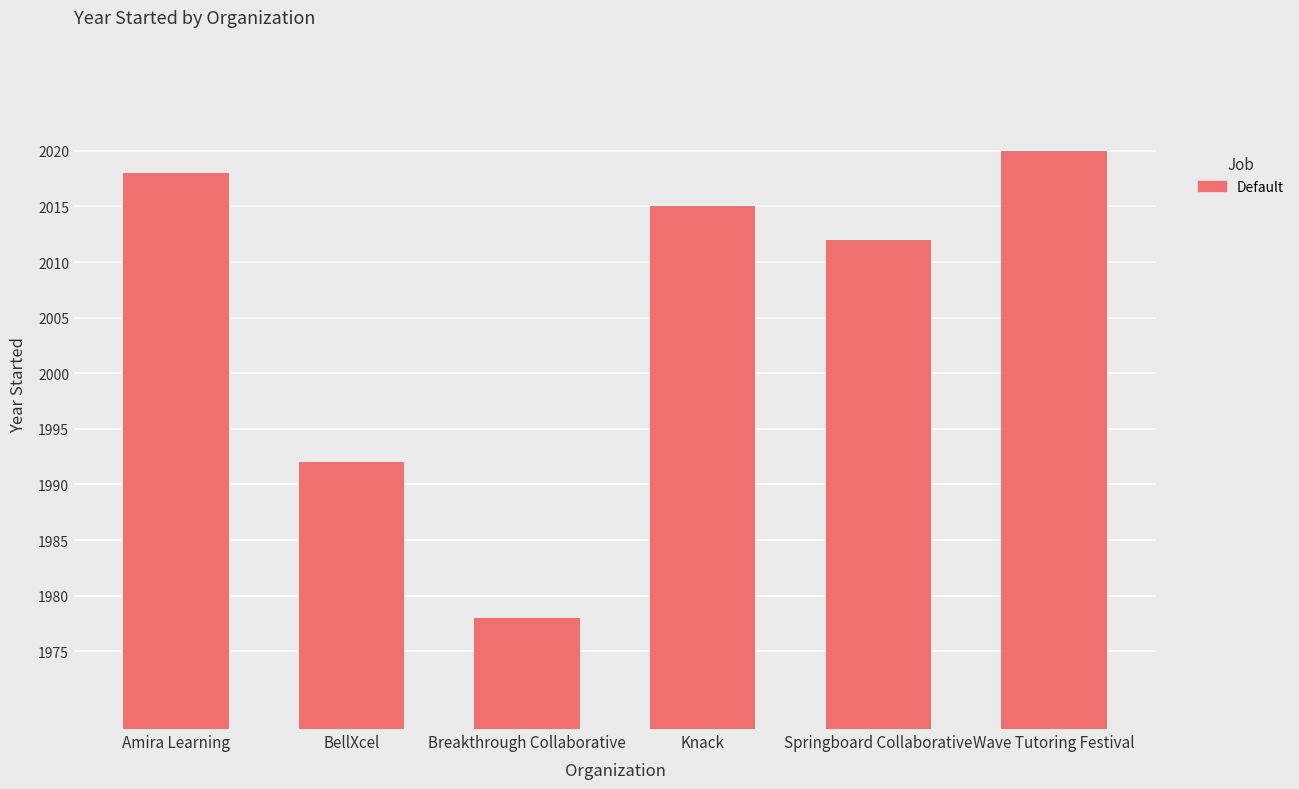

What is the value of the 5th bar from the left?

2012